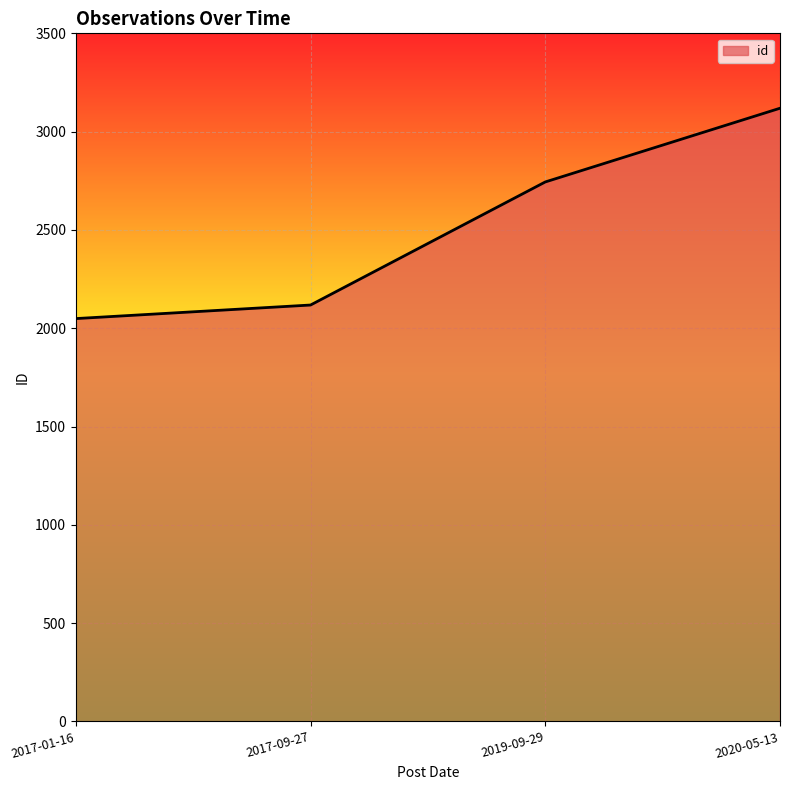

True or false: there are more than 0 points higher than both neighbors.

False